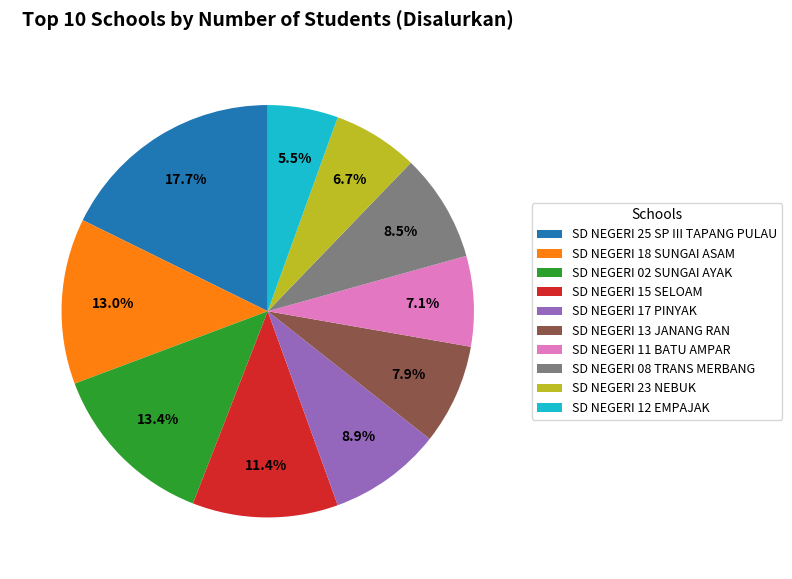

To the nearest percent, what is the combined percentage of SD NEGERI 15 SELOAM and SD NEGERI 12 EMPAJAK?

17%